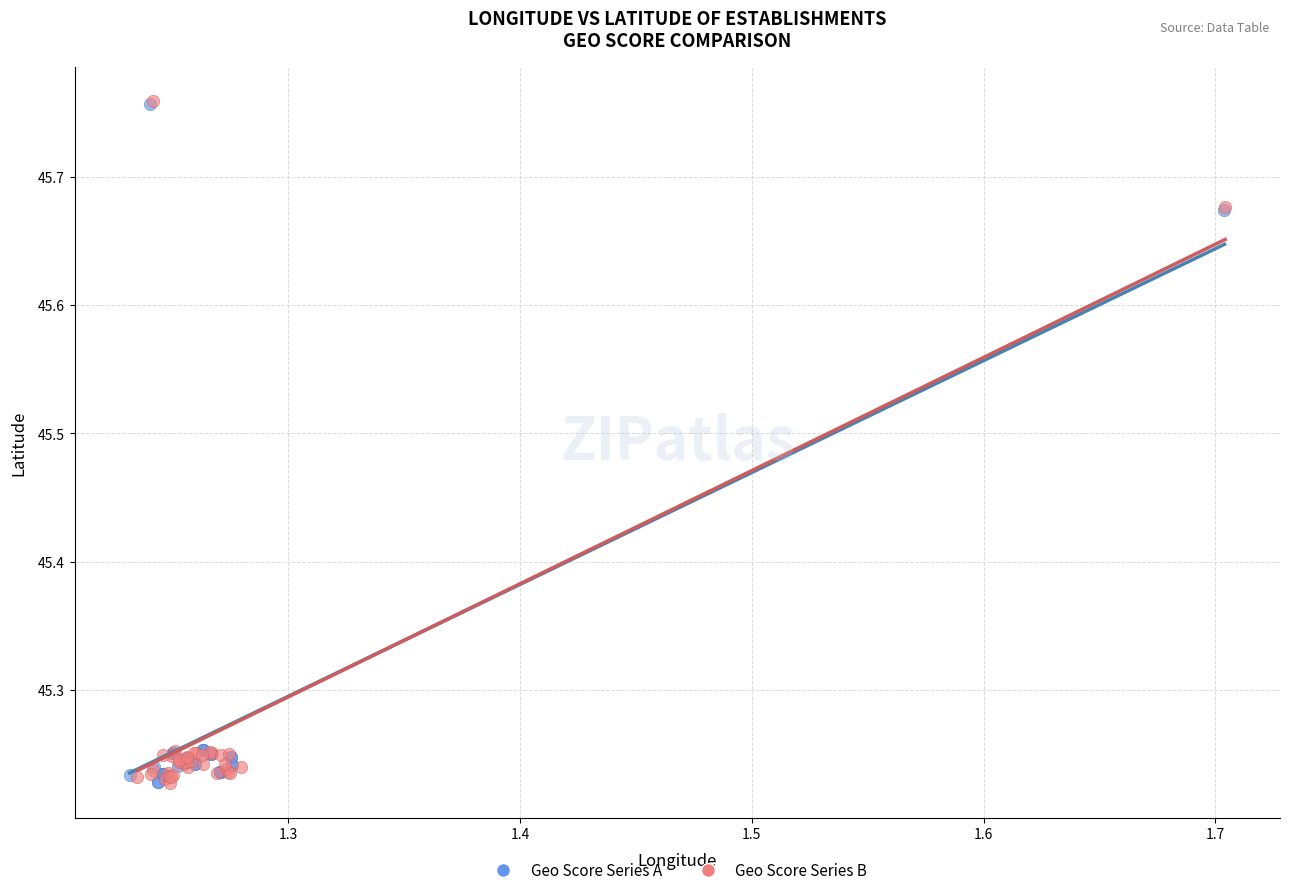

Which series has the widest spread of Y values?

Geo Score Series A